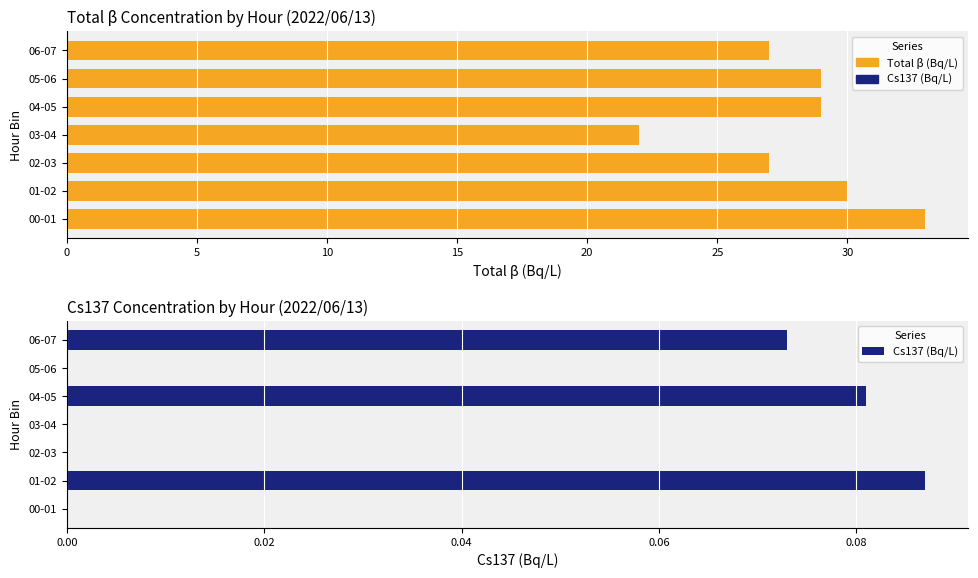

True or false: Total β (Bq/L) has a value of 45.2 at 00-01.

False